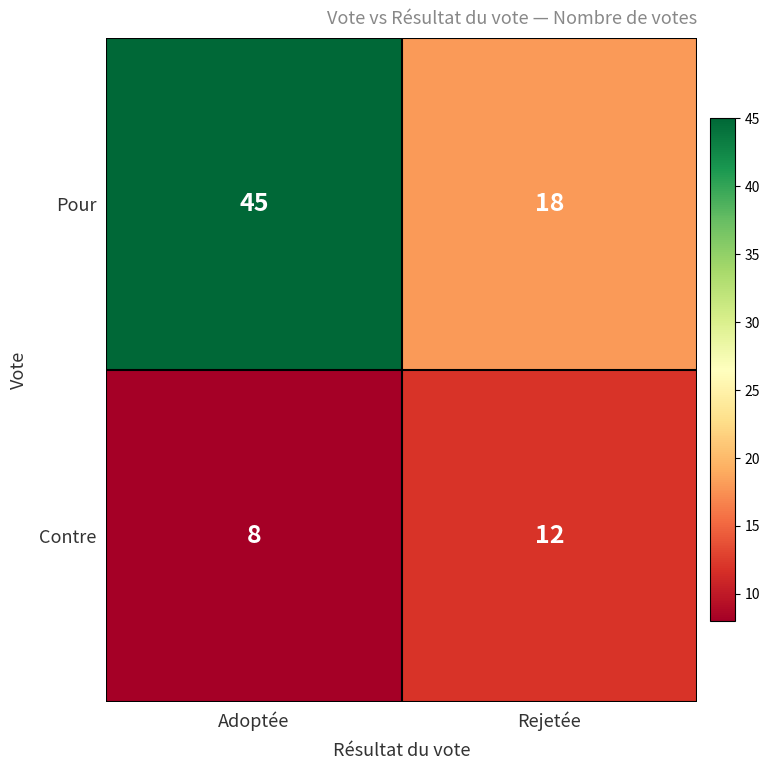

Which series changed the most between Adoptée and Rejetée?

Pour